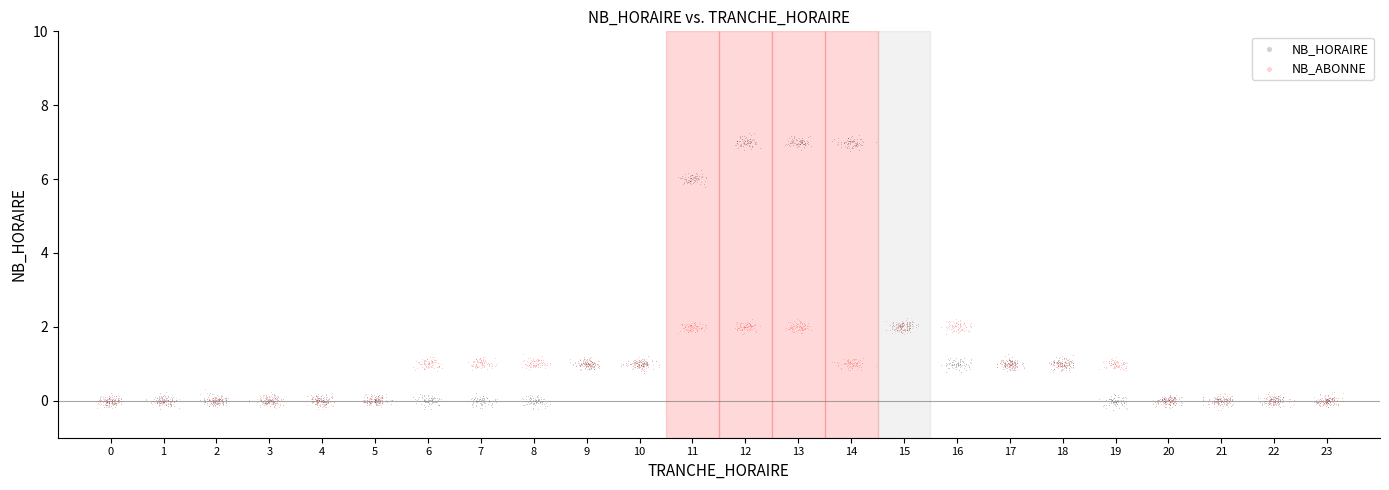

Across all data points, what is the range of Y values (max minus min)?

7.5